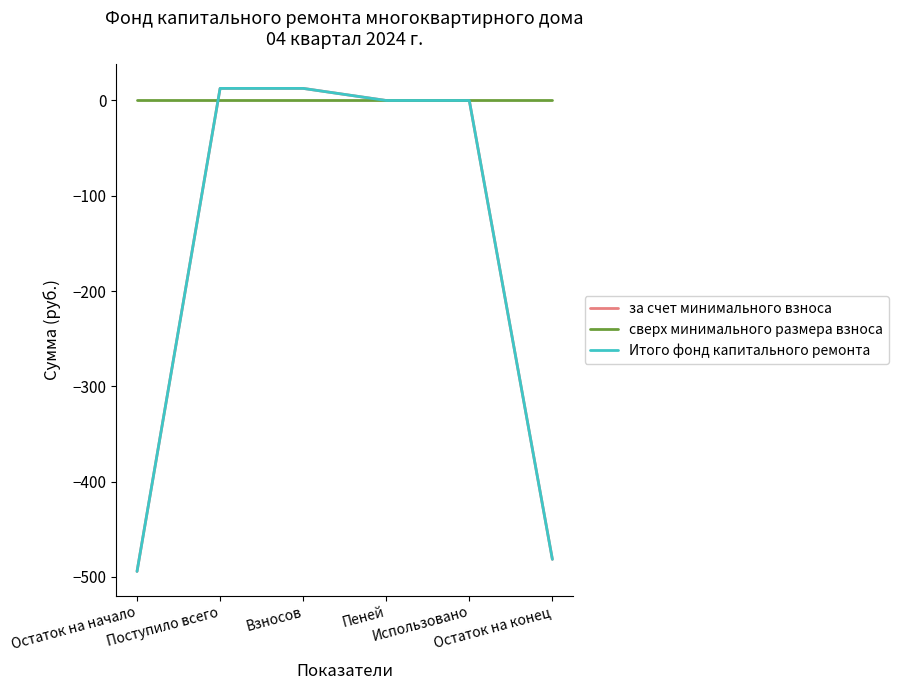

Does the chart display data point markers on the line(s)?

No